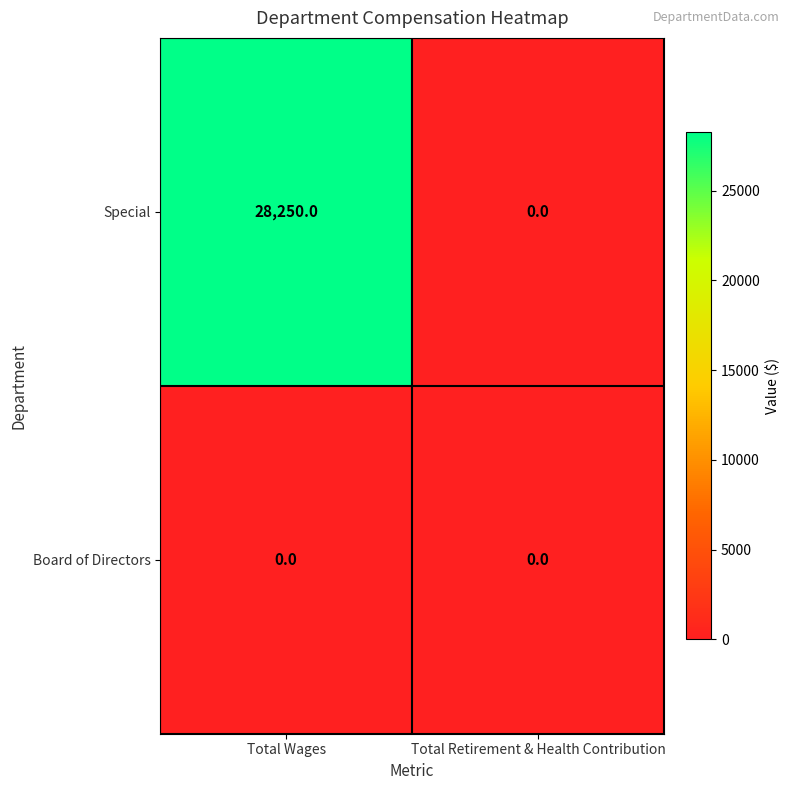

The Special series shows 36891 at Total Wages. True or false?

False